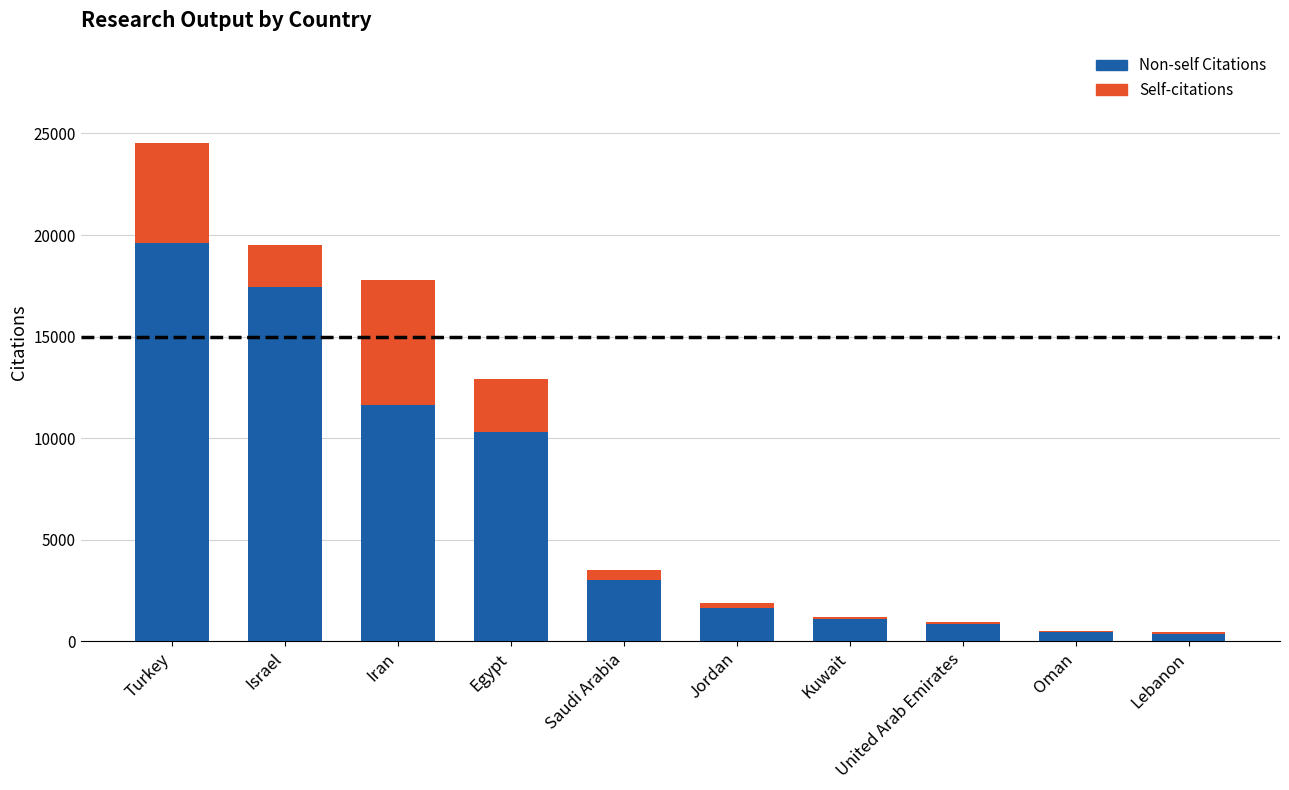

What is the difference between the Non-self Citations values at Iran and Oman?

11144